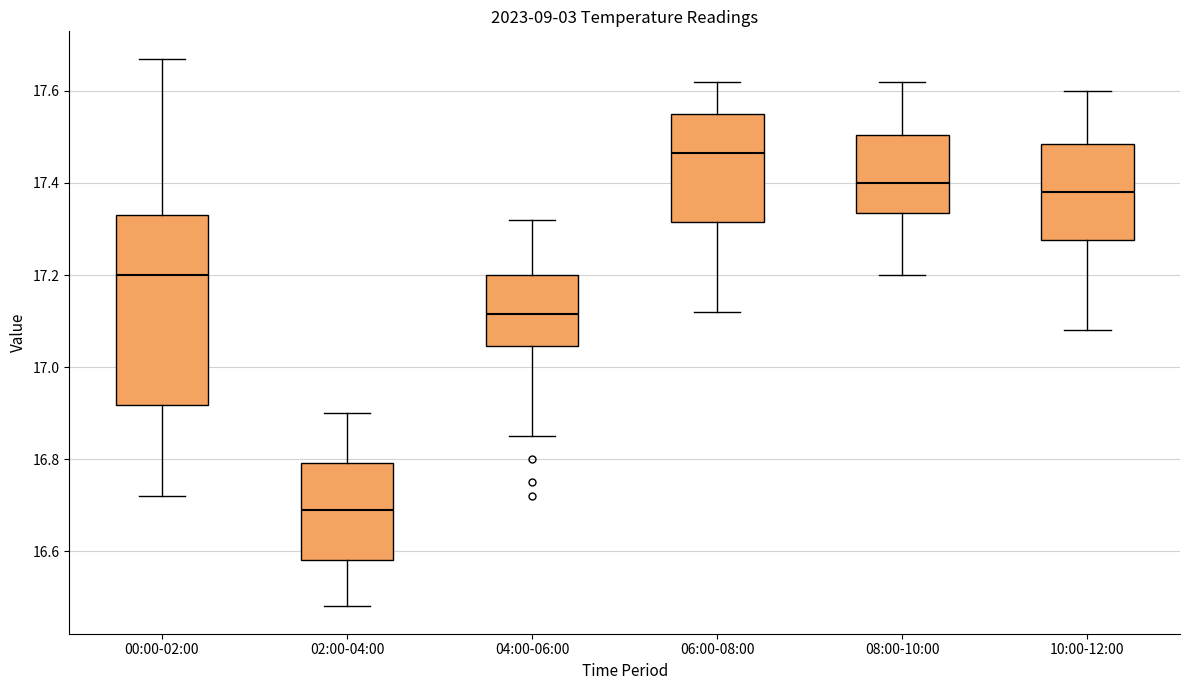

Reading left to right, transcribe this box plot: for each box, give where its median line is, the range the box spans, and where its two whiskers end, as read against the y-axis. The values are not printed on the chart, so give them approximately, as read against the axis.

00:00-02:00: median 17.20, box 16.92 to 17.34, whiskers 16.72 to 17.68
02:00-04:00: median 16.70, box 16.58 to 16.80, whiskers 16.48 to 16.90
04:00-06:00: median 17.12, box 17.04 to 17.20, whiskers 16.86 to 17.32
06:00-08:00: median 17.46, box 17.32 to 17.56, whiskers 17.12 to 17.62
08:00-10:00: median 17.40, box 17.34 to 17.50, whiskers 17.20 to 17.62
10:00-12:00: median 17.38, box 17.28 to 17.48, whiskers 17.08 to 17.60